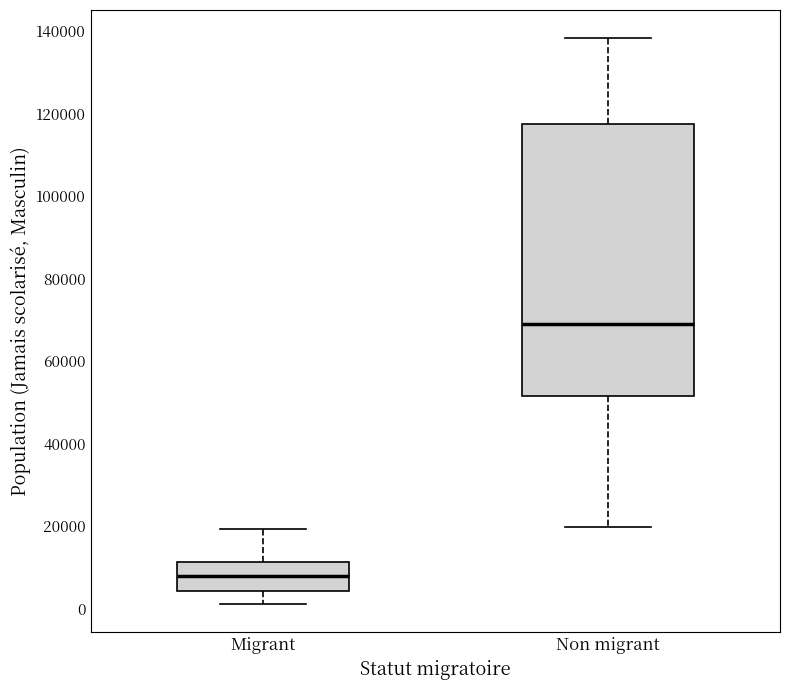

Which box's median line is the highest?

Non migrant